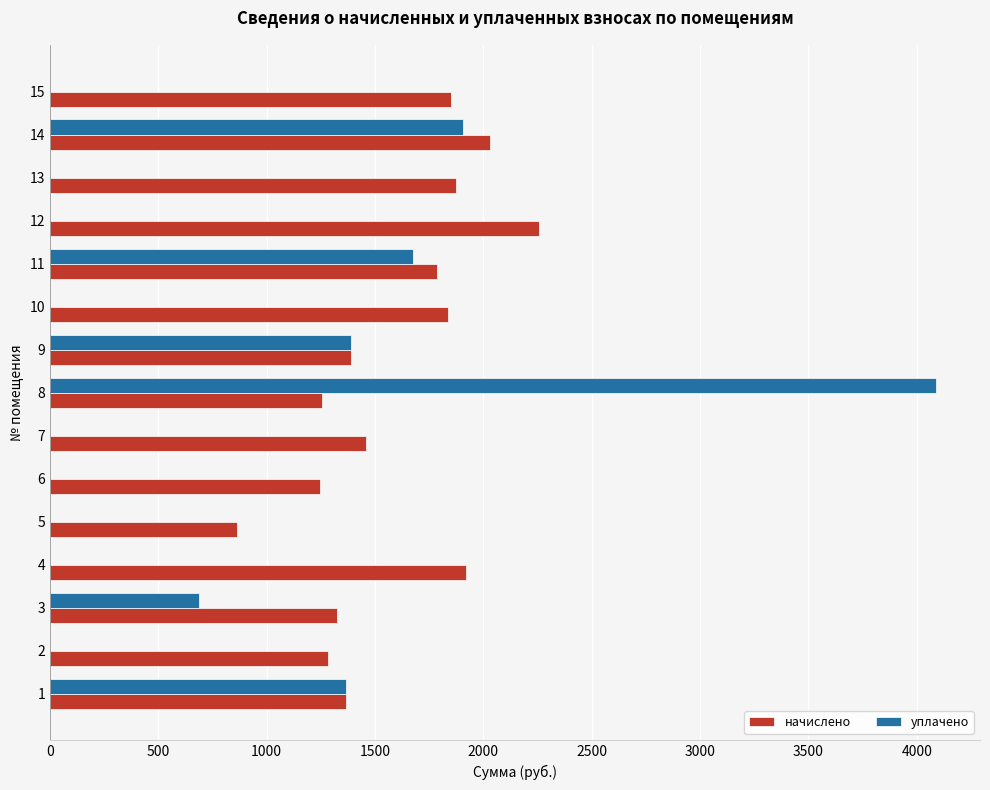

What is the spread (max minus min) of values at 10?

1836.0